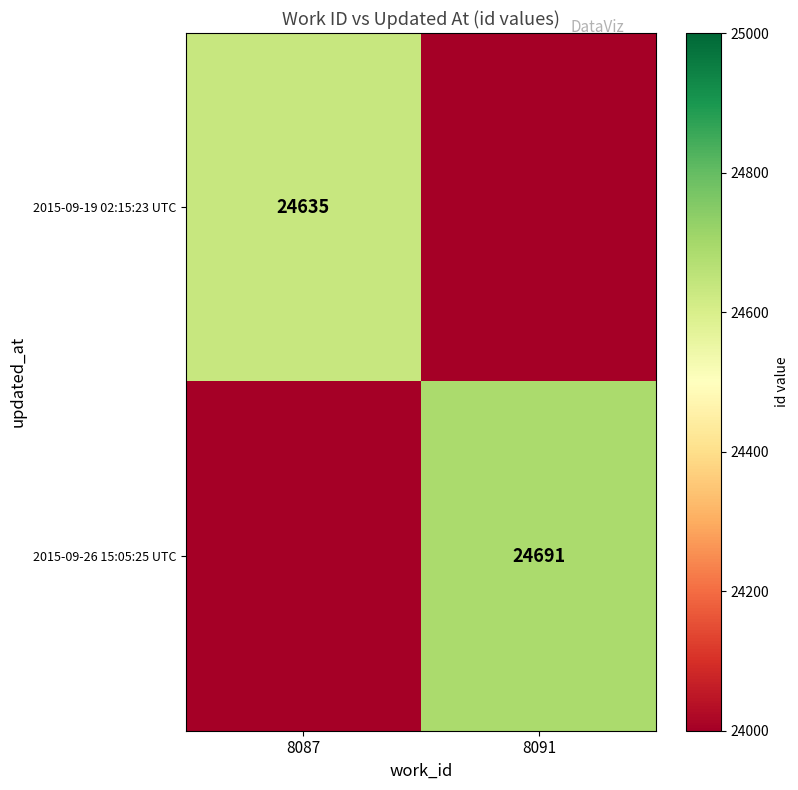

What is the total value across all series at 8087?

24635